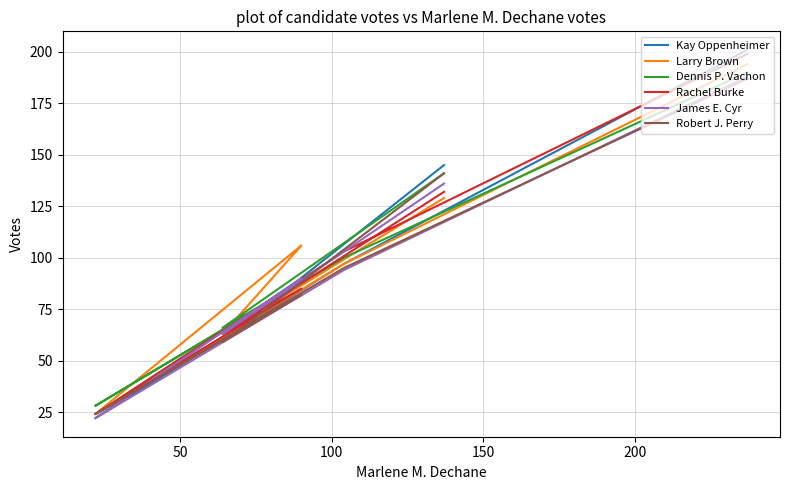

The value of Robert J. Perry at 200 is 98. True or false?

False